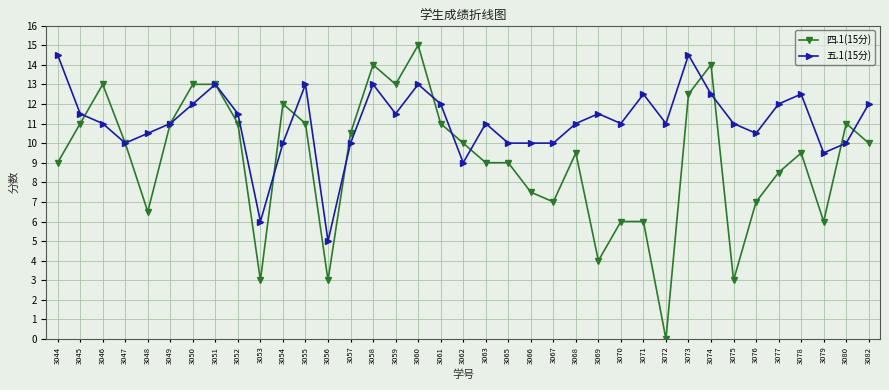

At which label does 四.1(15分) reach its peak?

3060